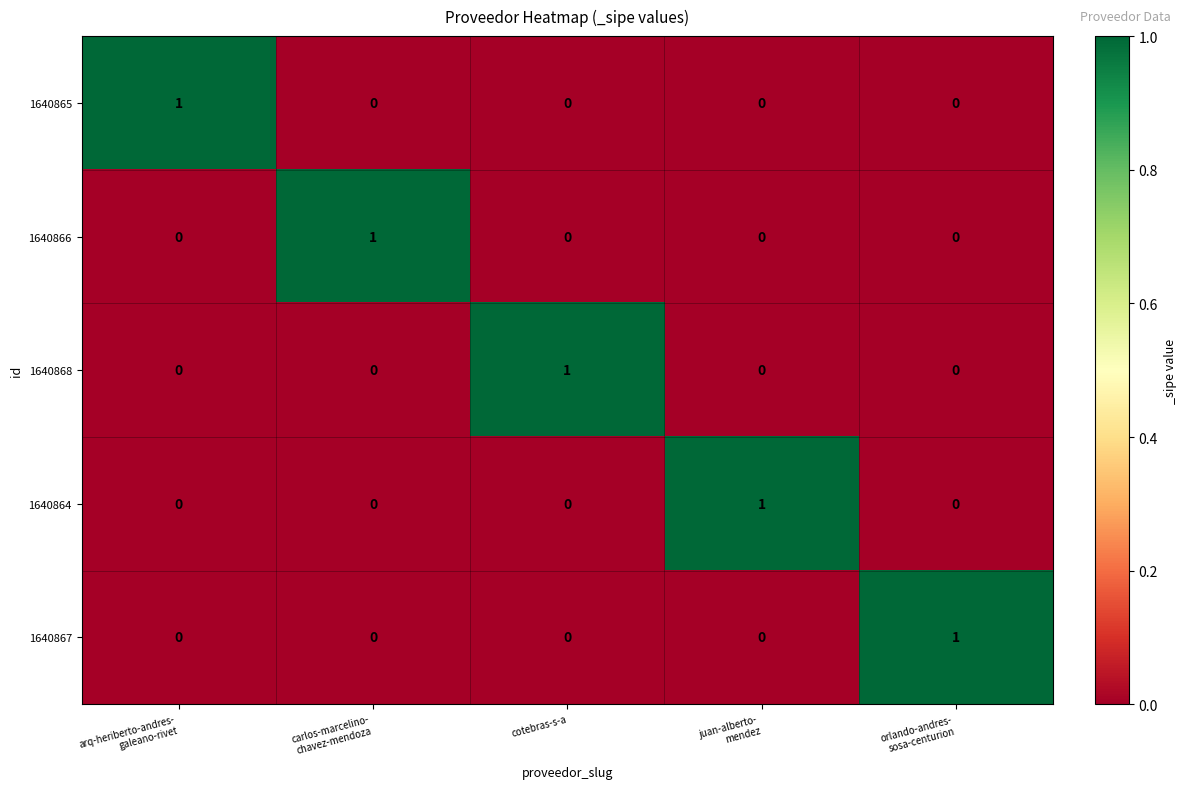

How many 1640865 values are between 0 and 1?

5